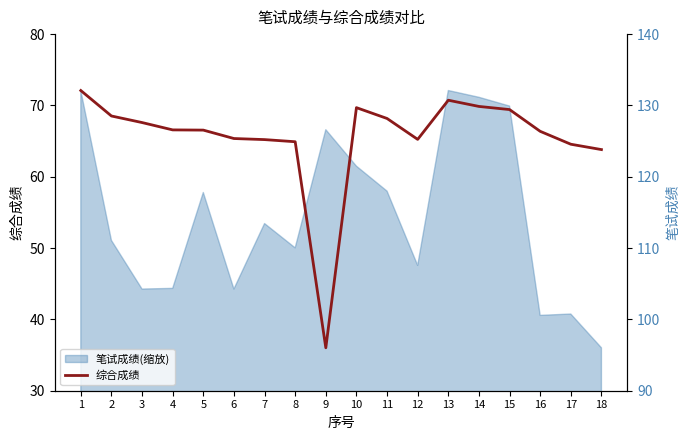

What is the sum of the 综合成绩 values at 11 and 16?

134.5